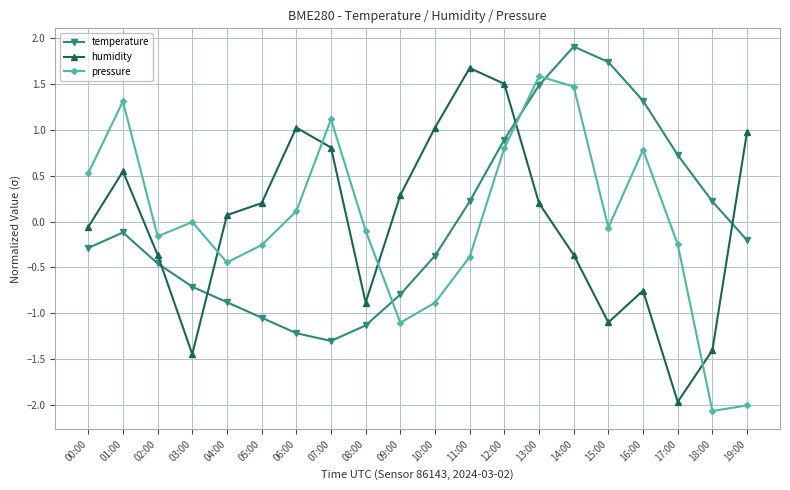

What are all the series names shown in the legend?

temperature, humidity, pressure